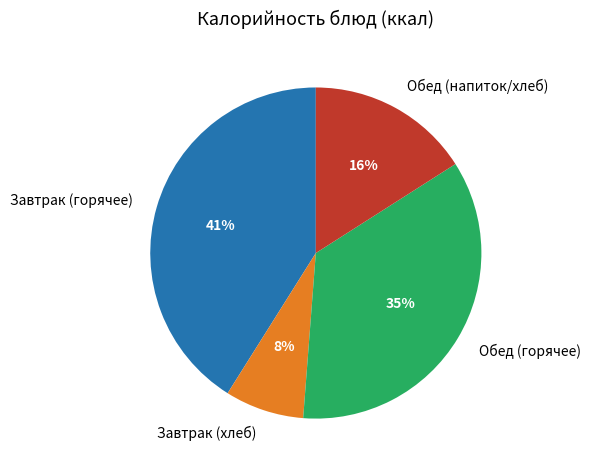

Which has a higher value, Обед (горячее) or Завтрак (горячее)?

Завтрак (горячее)